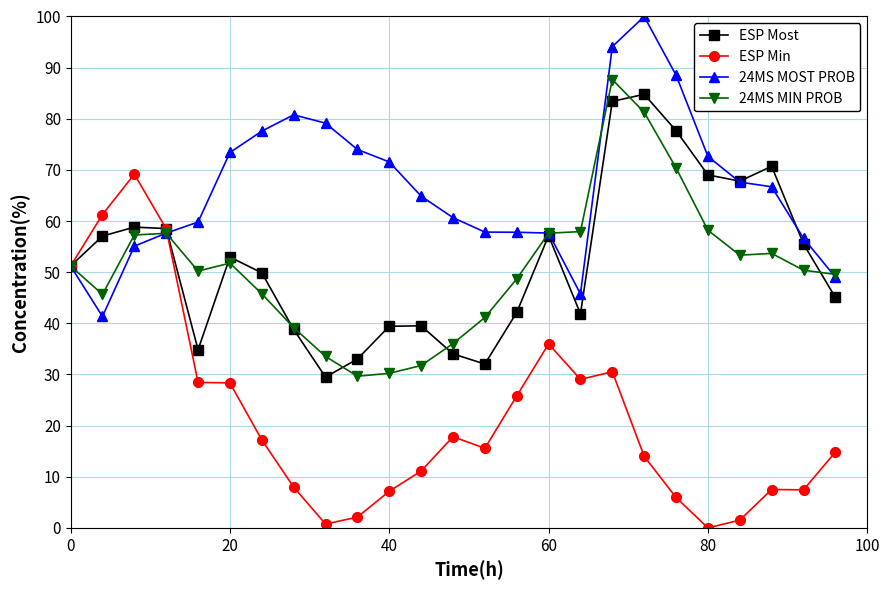

Which series has the widest spread of values?

ESP Min